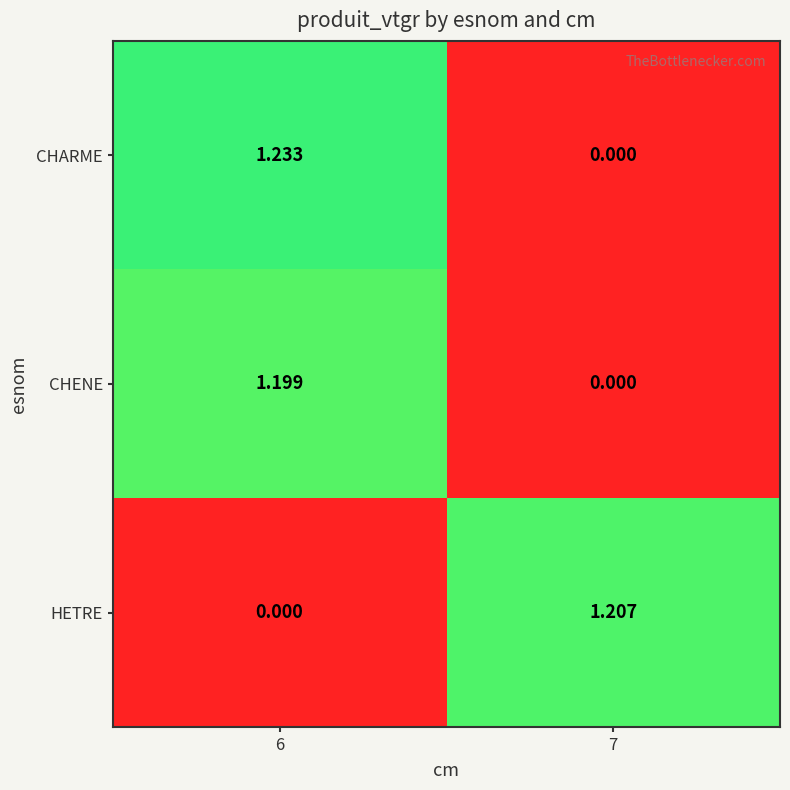

Is the value of CHARME at 7 greater than the value of HETRE at 7?

No